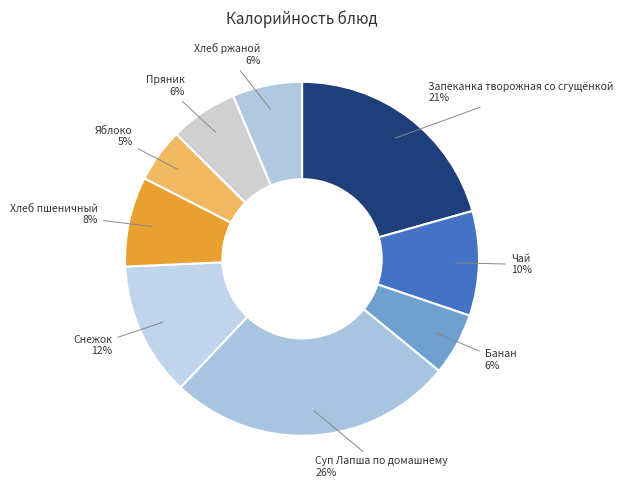

Which slice is the smallest?

Яблоко